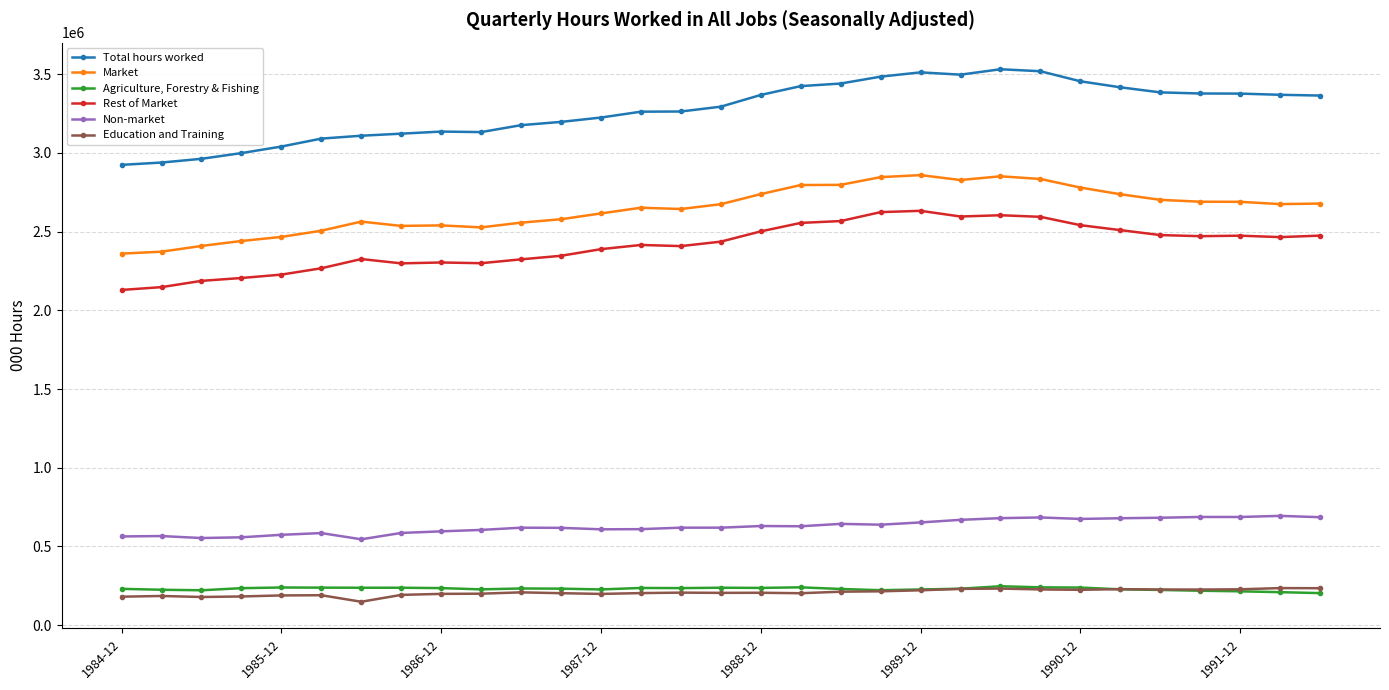

True or false: Total hours worked and Education and Training cross at least once.

False